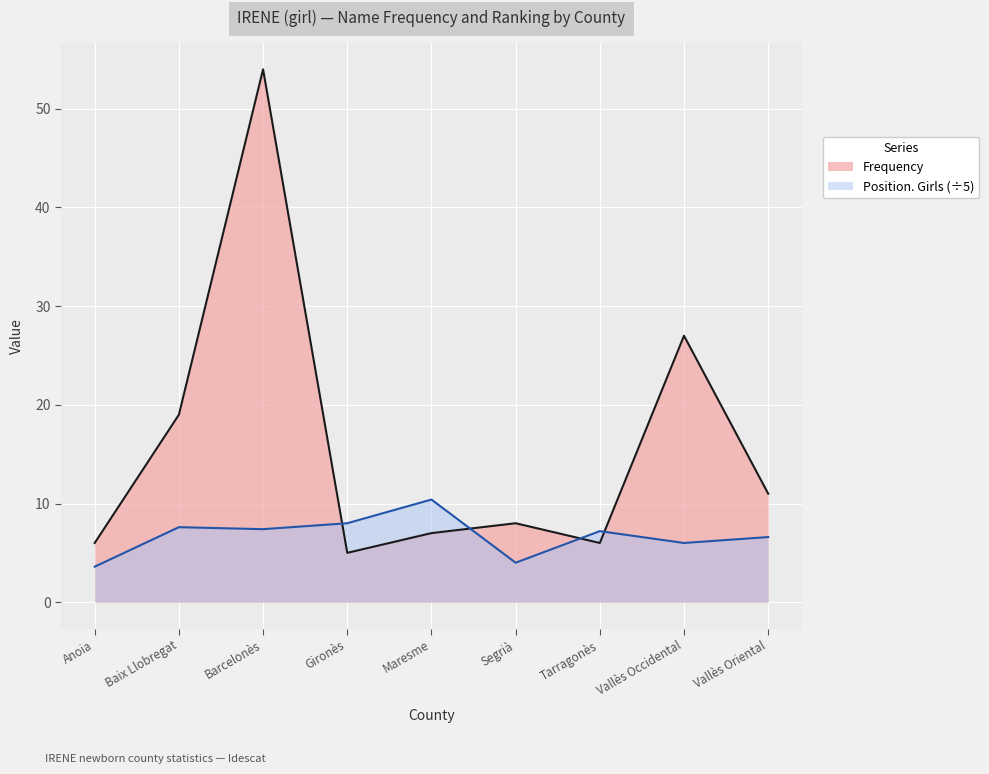

Rank the series by their average value, from highest to lowest.

Frequency, Position. Total